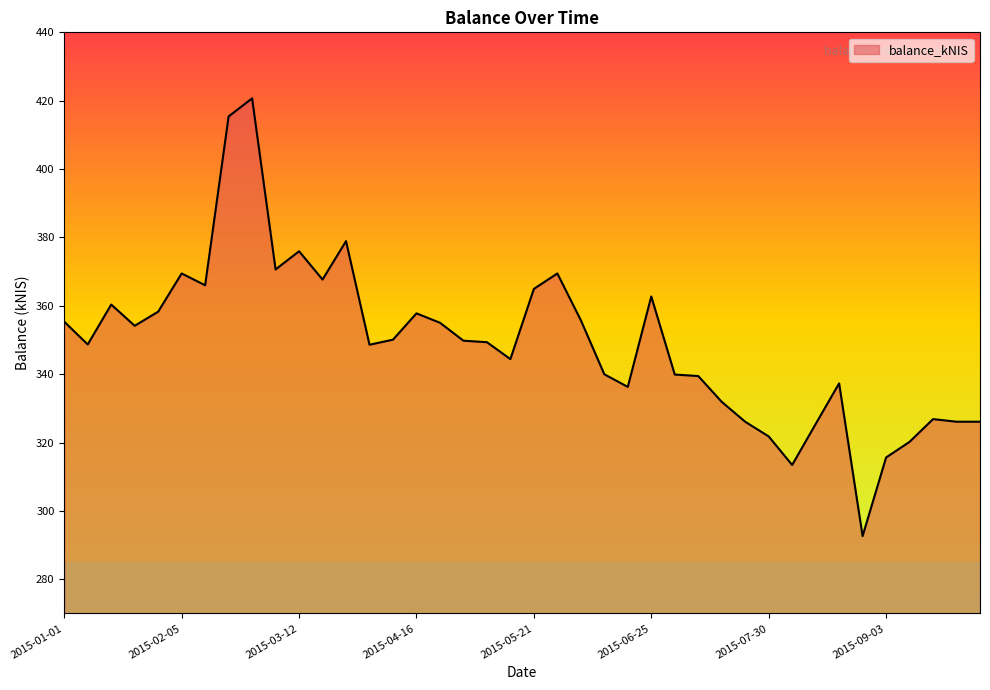

What is the difference between the maximum and minimum values?

128.0